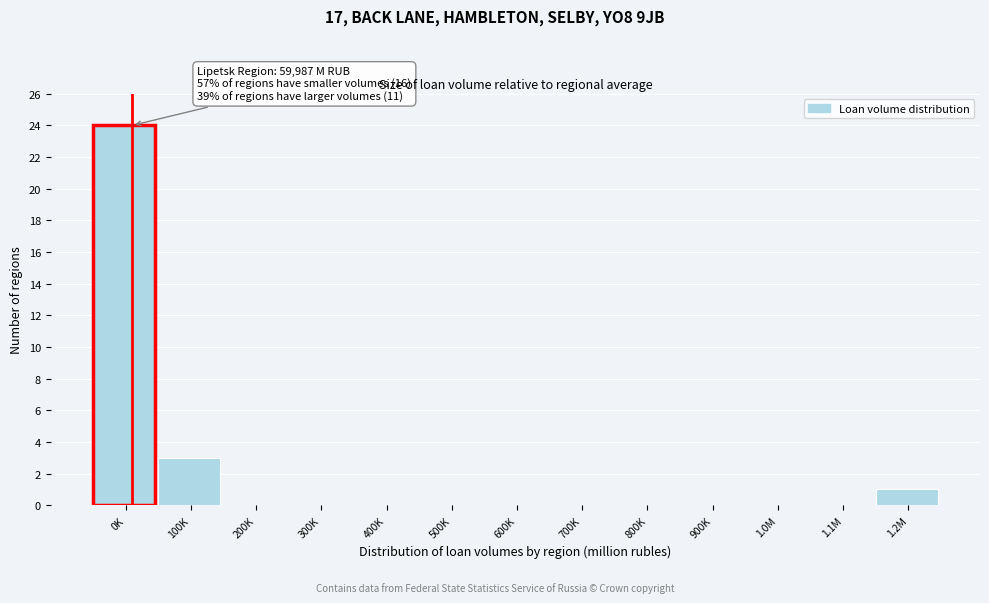

Reading left to right, what are all the values shown in this chart?

0K=24	100K=3	200K=0	300K=0	400K=0	500K=0	600K=0	700K=0	800K=0	900K=0	1.0M=0	1.1M=0	1.2M=1